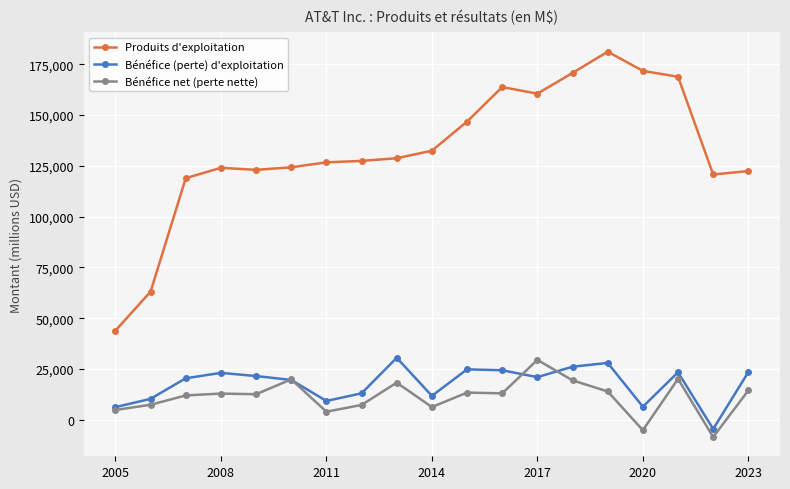

What is the maximum value shown in the chart?

181193